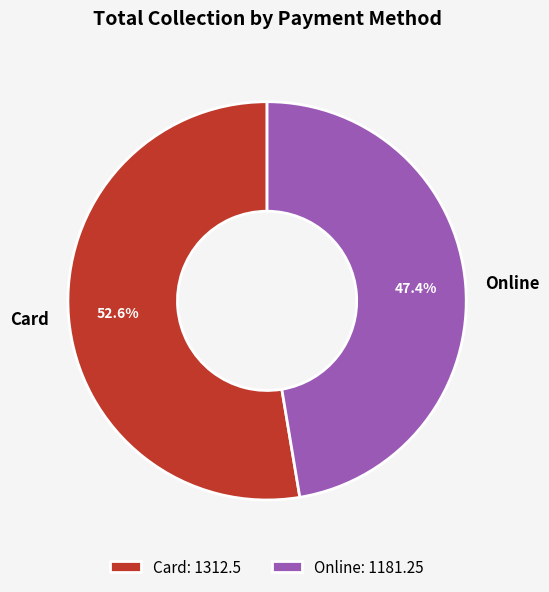

To the nearest percent, what is the combined percentage of Online and Card?

100%